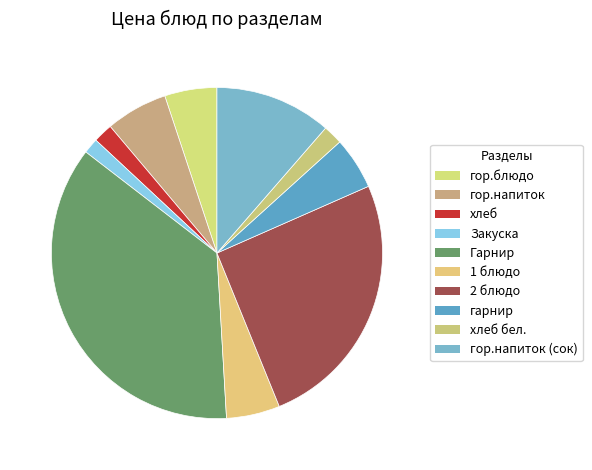

Count the number of slices in the pie.

10